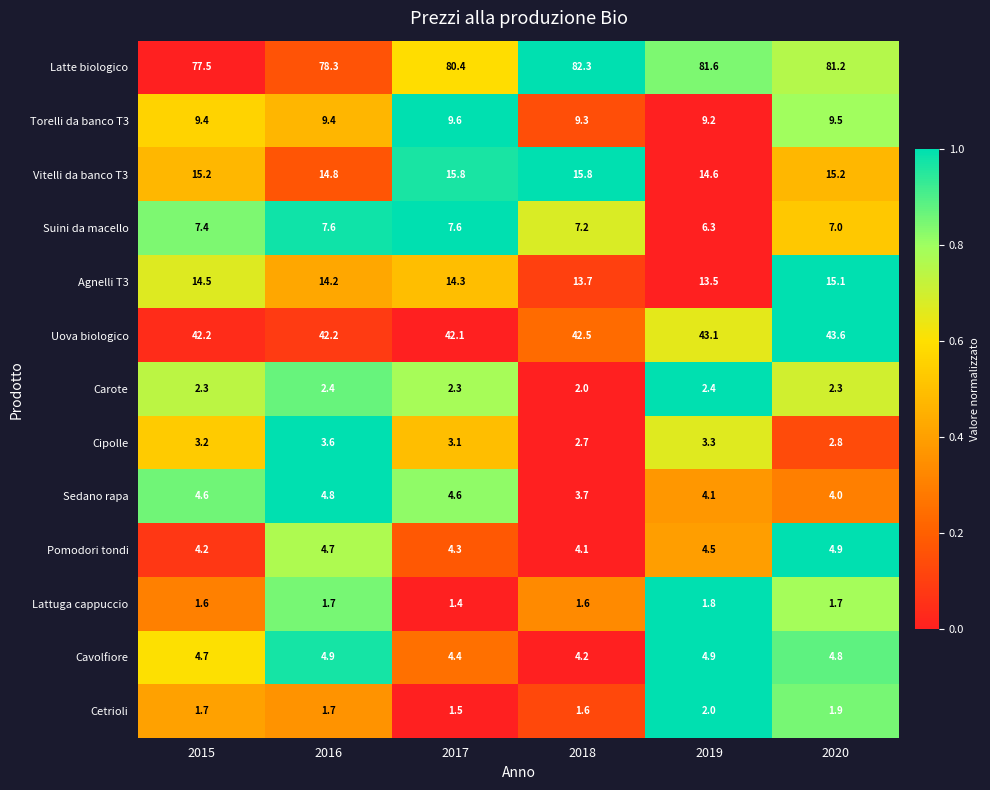

True or false: Torelli da banco T3 has a value of 9.6 at 2017.

True